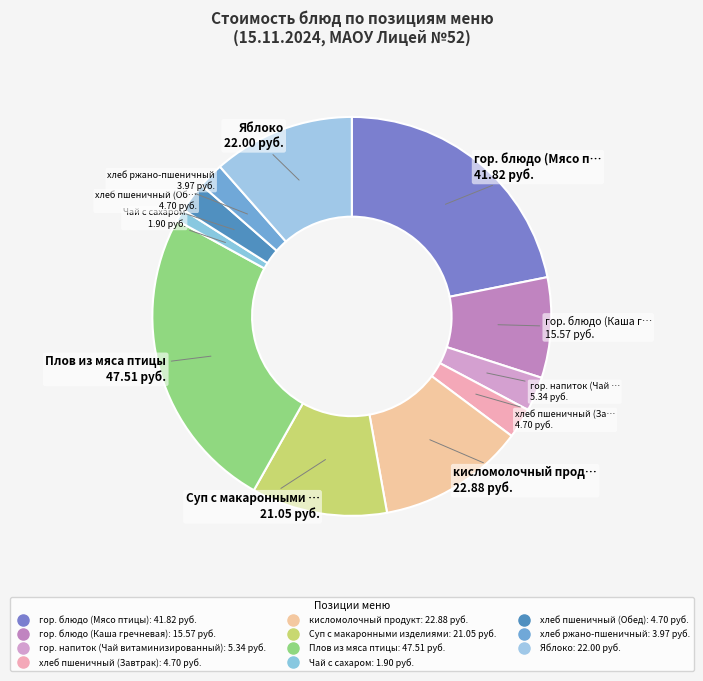

How many segments does this pie chart have?

11